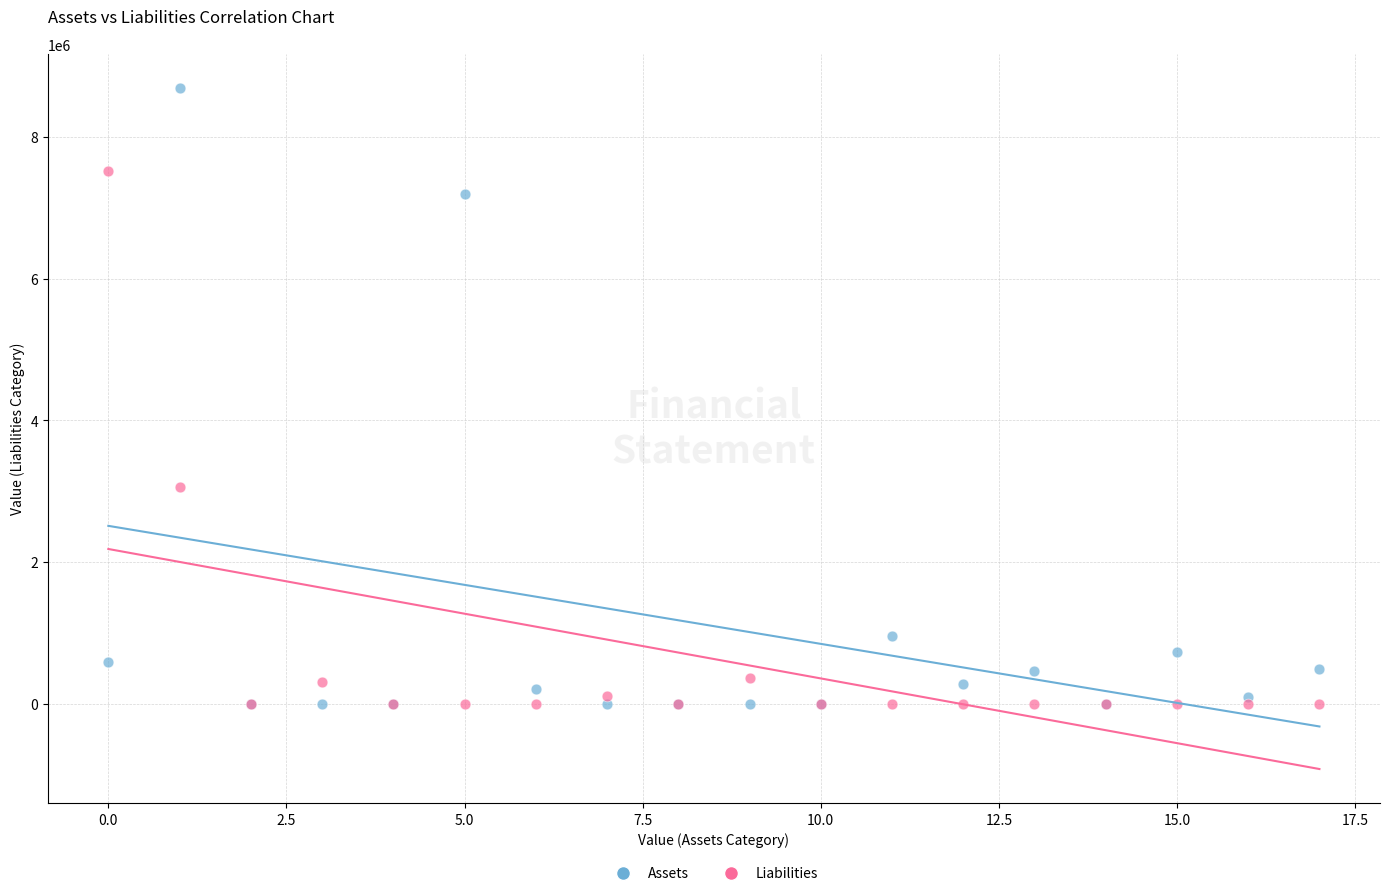

Which series has the largest Y range (max minus min)?

Assets